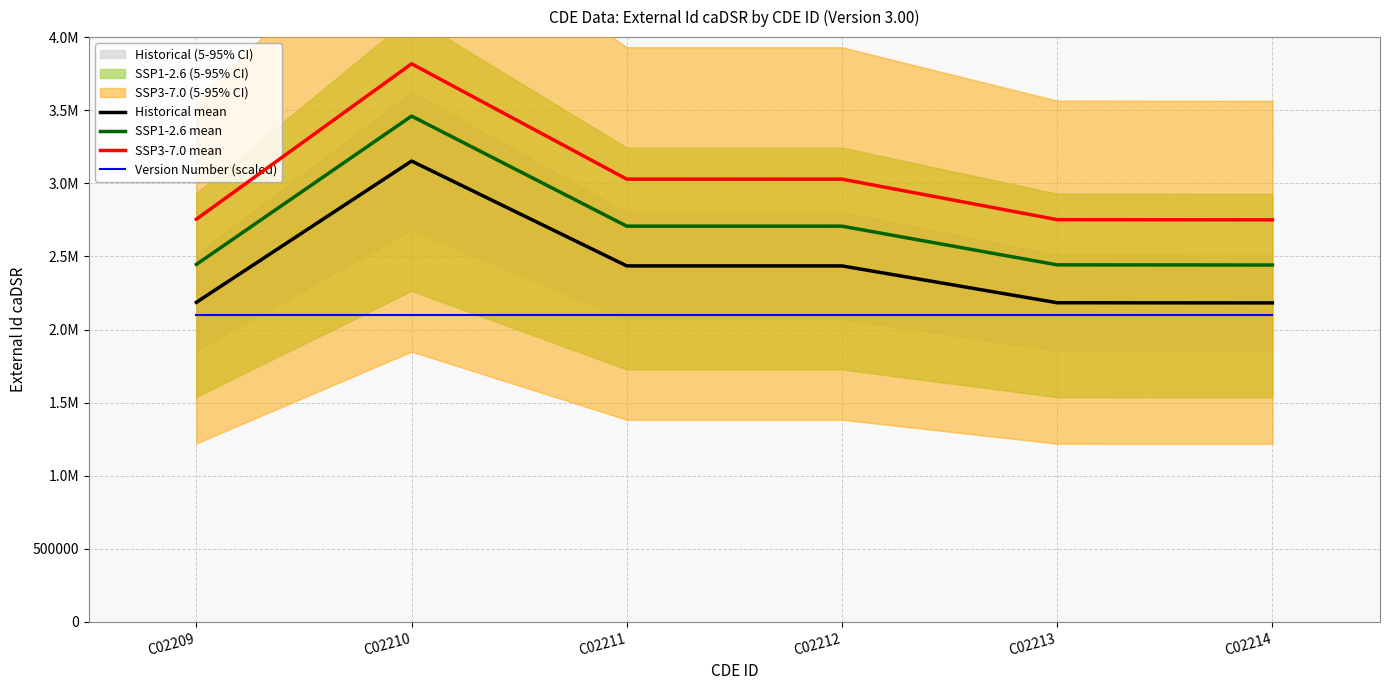

Reading left to right, extract all data points from this chart.

Historical mean: C02209=2186028.0	C02210=3152168.0	C02211=2434998.0	C02212=2435038.0	C02213=2183079.0	C02214=2182072.0
SSP1-2.6 mean: C02209=2445329.4	C02210=3459776.4	C02211=2706747.9	C02212=2706789.9	C02213=2442233.0	C02214=2441175.6
SSP3-7.0 mean: C02209=2754630.8	C02210=3817384.8	C02211=3028497.8	C02212=3028541.8	C02213=2751386.9	C02214=2750279.2
Version Number (scaled): C02209=2100000.0	C02210=2100000.0	C02211=2100000.0	C02212=2100000.0	C02213=2100000.0	C02214=2100000.0